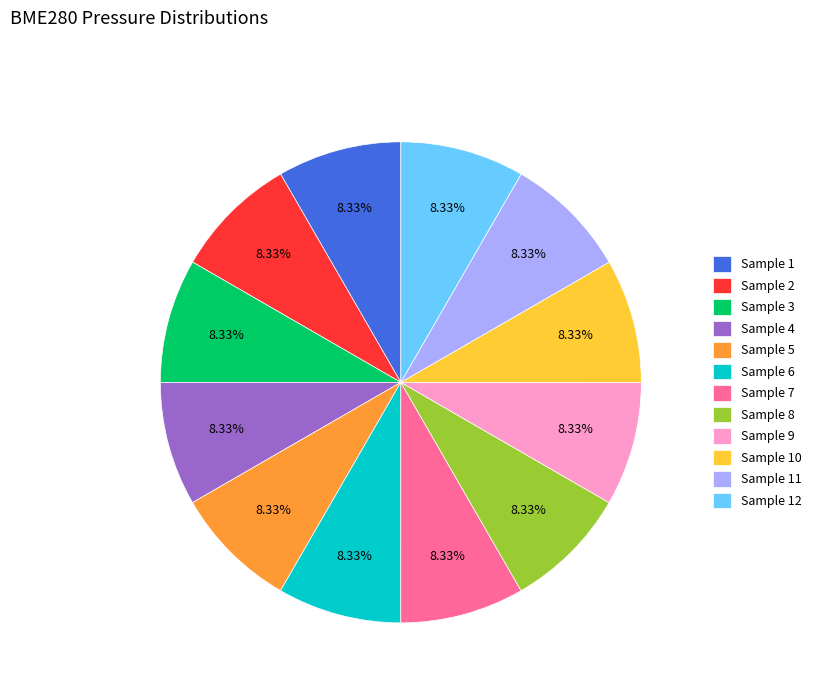

Does Sample 1 represent more than half of the total?

No